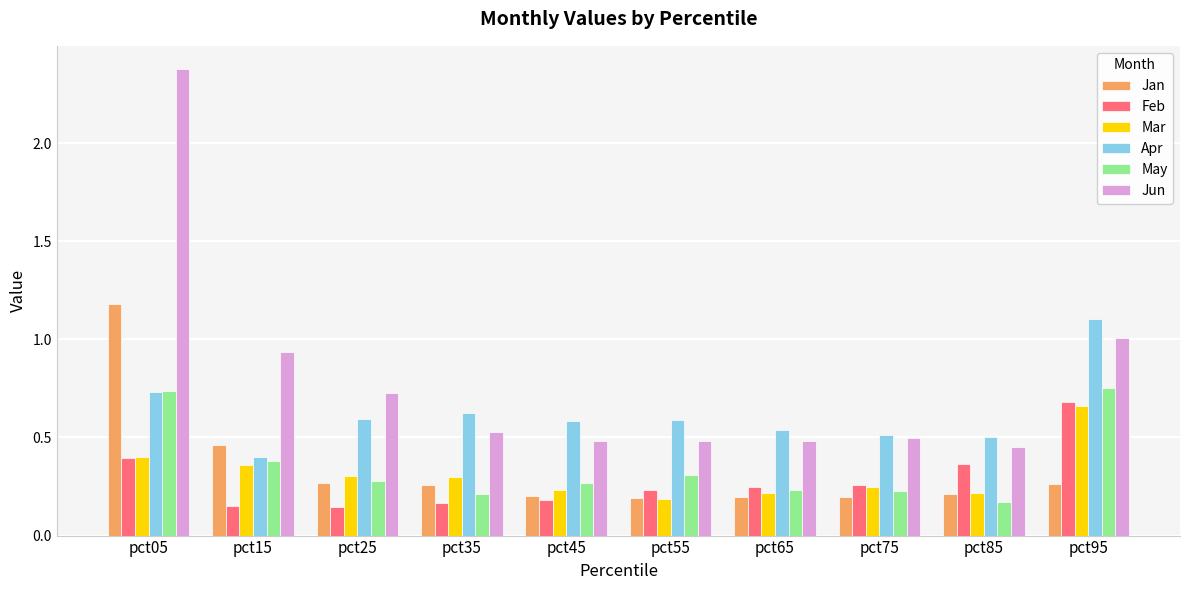

Which series has the widest spread of values?

Jun